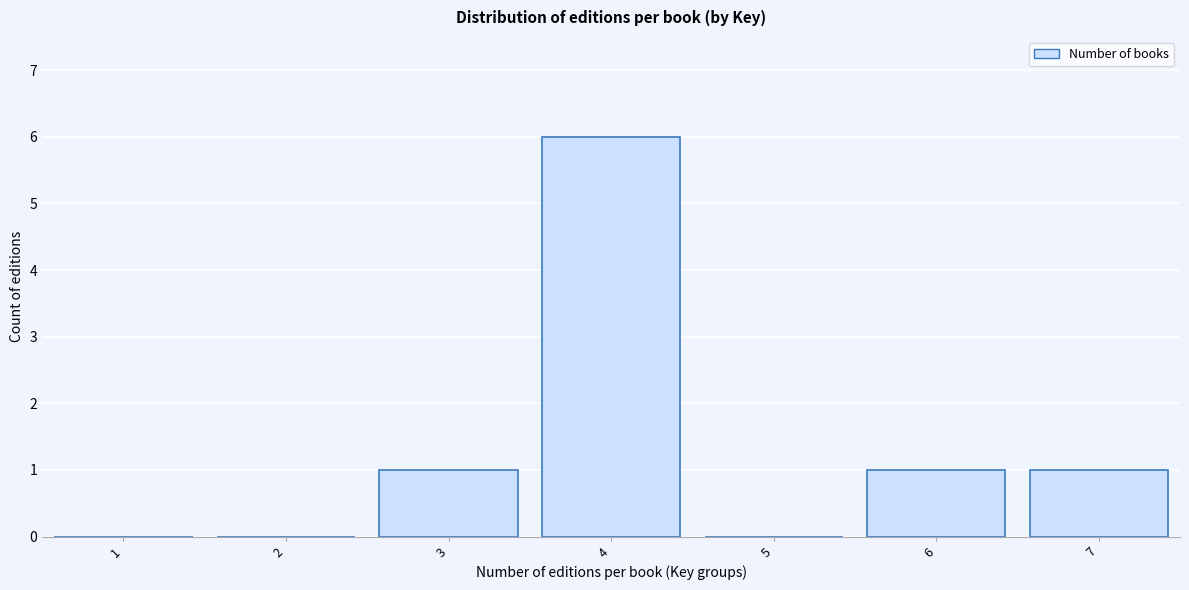

What is the height of the bar covering 2.5 to 3.5 on the x-axis? The values are not printed on the chart, so give them approximately, as read against the axis.

1